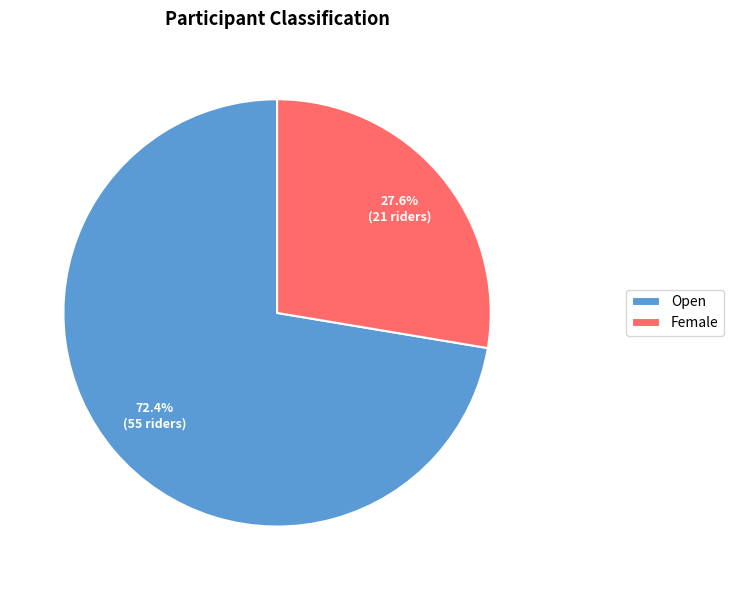

To the nearest percent, what is the difference between the largest and smallest slice percentages?

45%